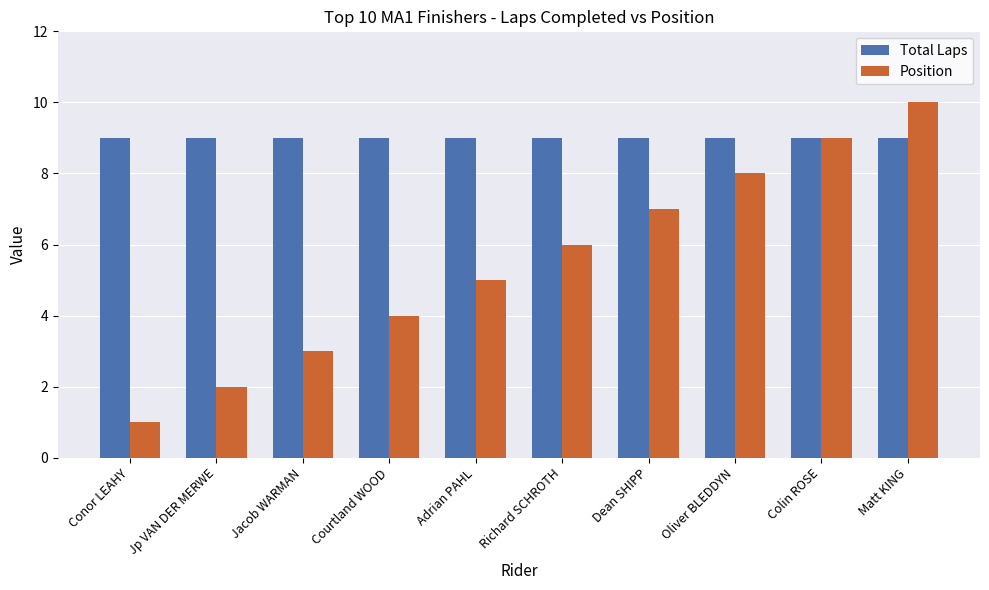

Rank the series at Jp VAN DER MERWE from lowest to highest value.

Position, Total Laps